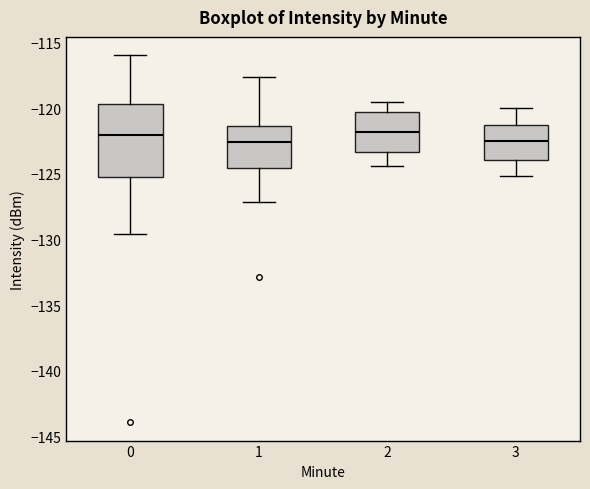

Reading left to right, transcribe this box plot: for each box, give where its median line is, the range the box spans, and where its two whiskers end, as read against the y-axis. The values are not printed on the chart, so give them approximately, as read against the axis.

0: median -122.0, box -125.0 to -119.5, whiskers -129.5 to -116.0
1: median -122.5, box -124.5 to -121.5, whiskers -127.0 to -117.5
2: median -122.0, box -123.5 to -120.5, whiskers -124.5 to -119.5
3: median -122.5, box -124.0 to -121.0, whiskers -125.0 to -120.0